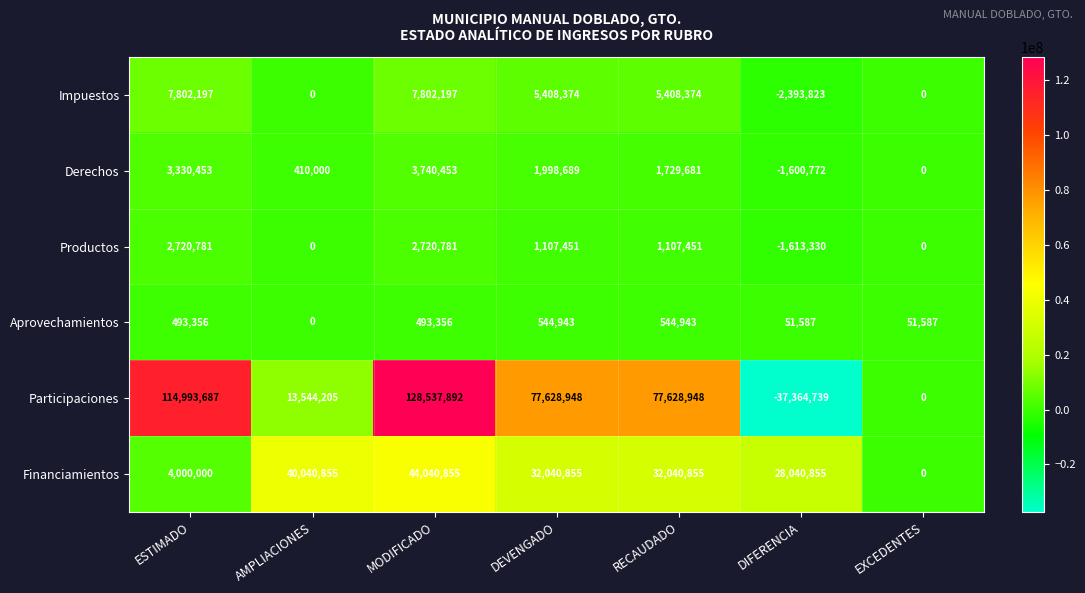

Which series has the widest spread of values?

Participaciones